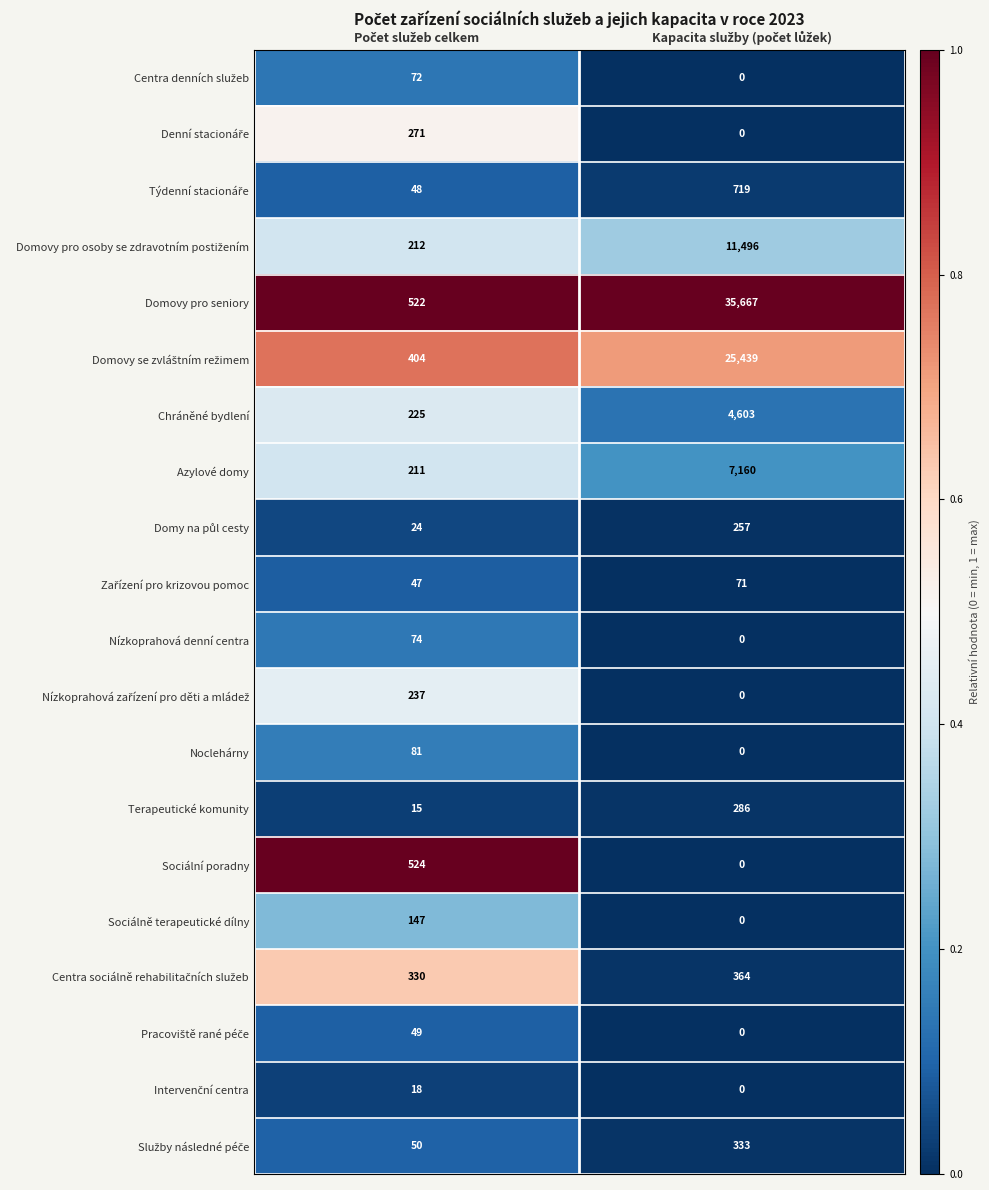

What is the difference between the maximum and minimum values in the Nízkoprahová denní centra series?

74